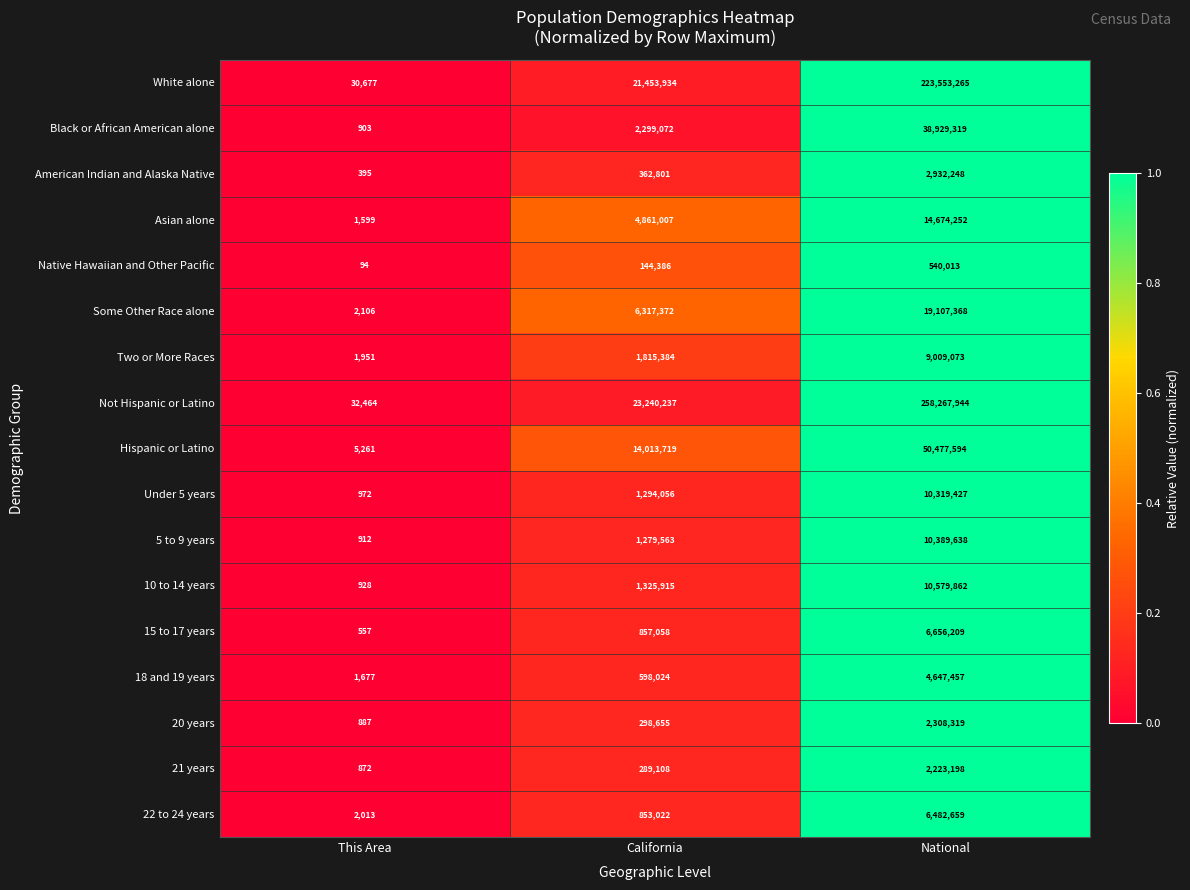

Rank the categories by White alone value from highest to lowest.

National, California, This Area